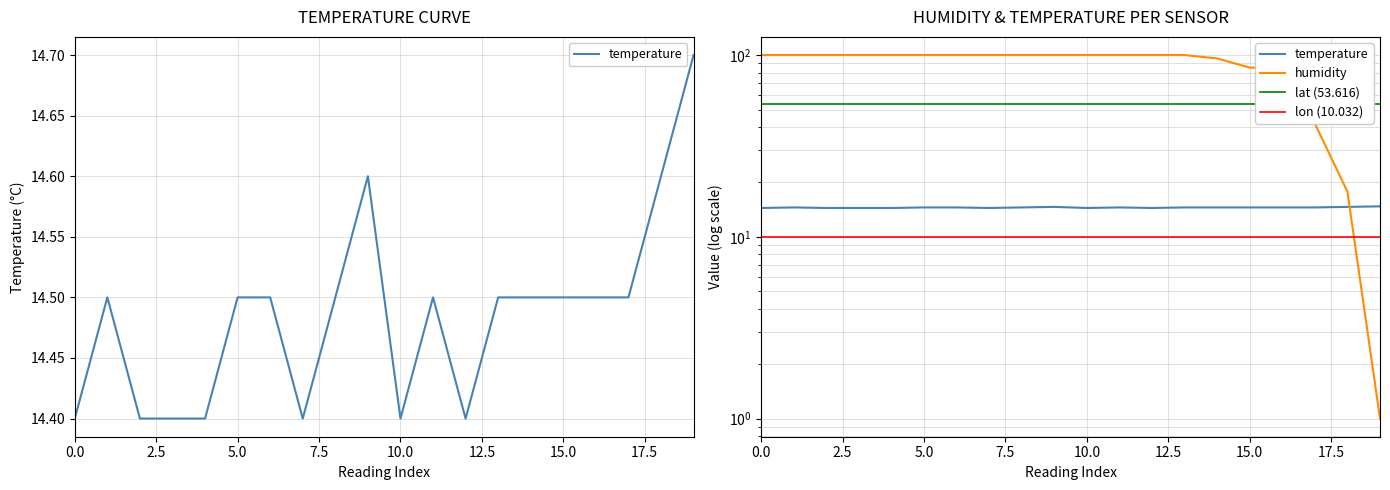

What is the value of the humidity point at the 3rd from the left?

99.9